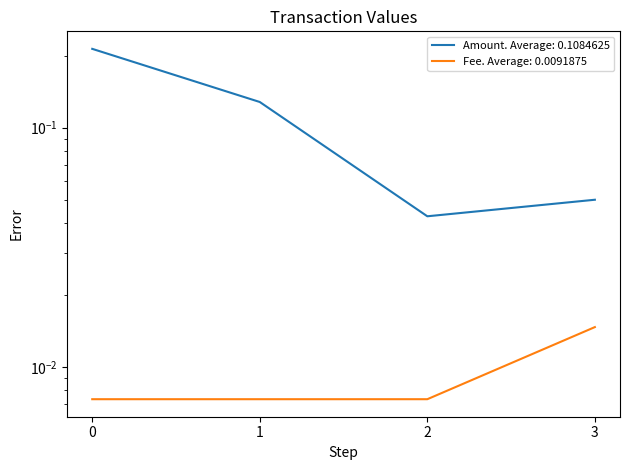

Between 2 and 3, which series saw the biggest shift?

Amount